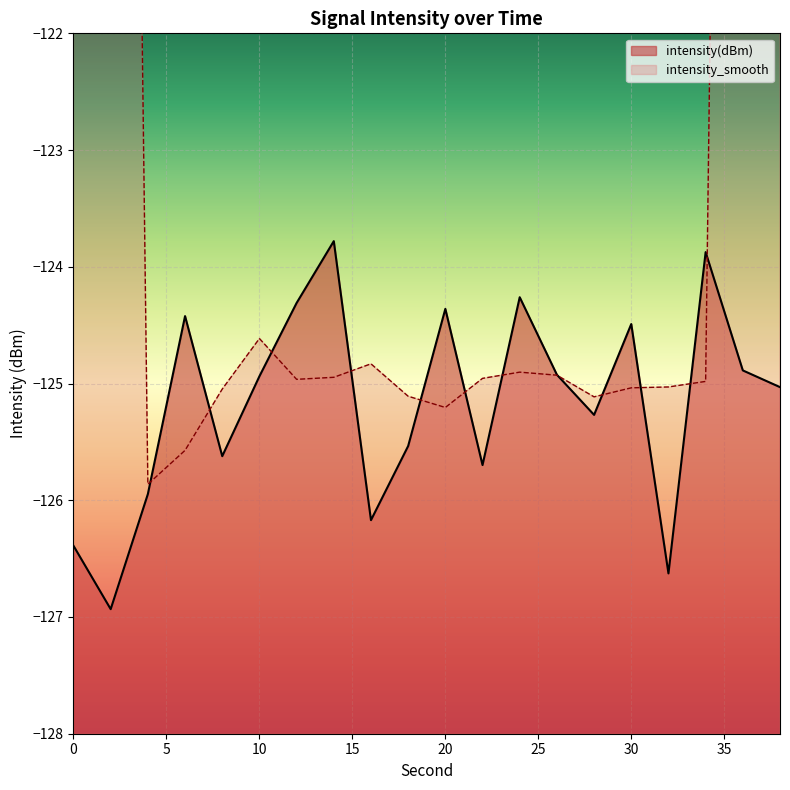

Is it true that the value at 16 is -201.1?

False